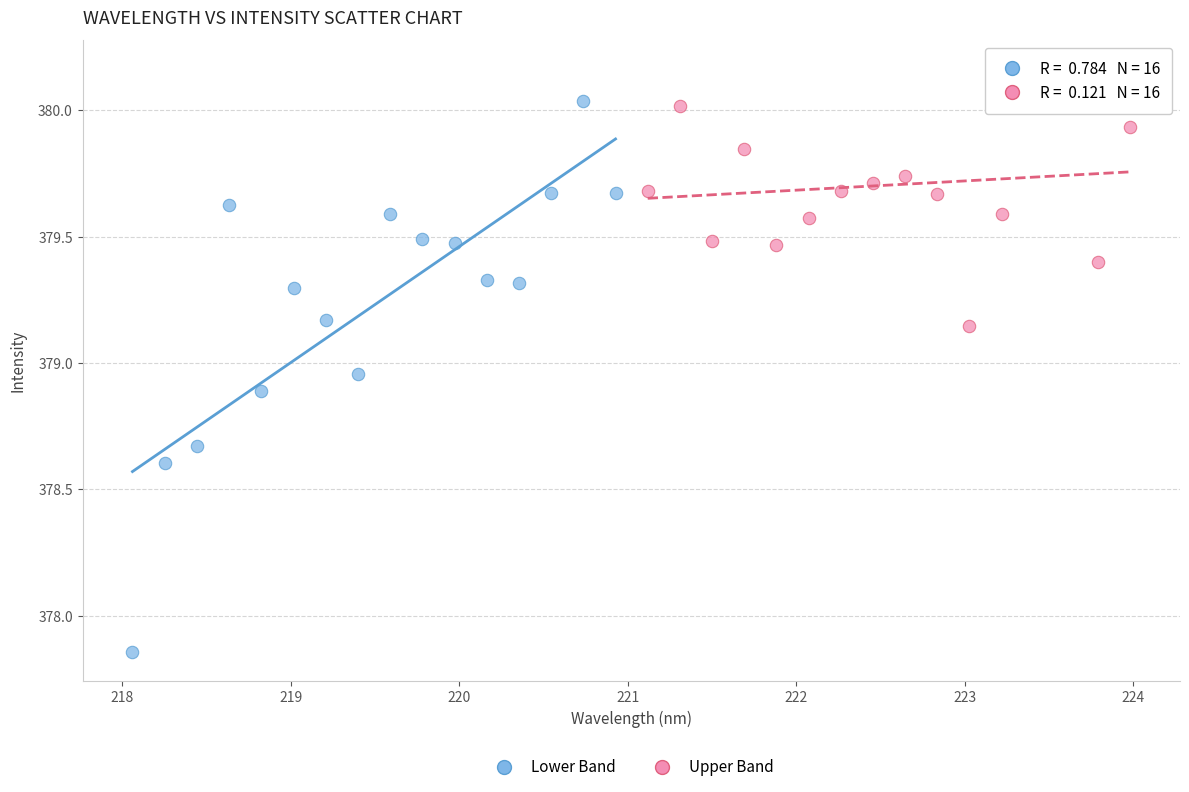

Which series has the widest spread of Y values?

Lower Band